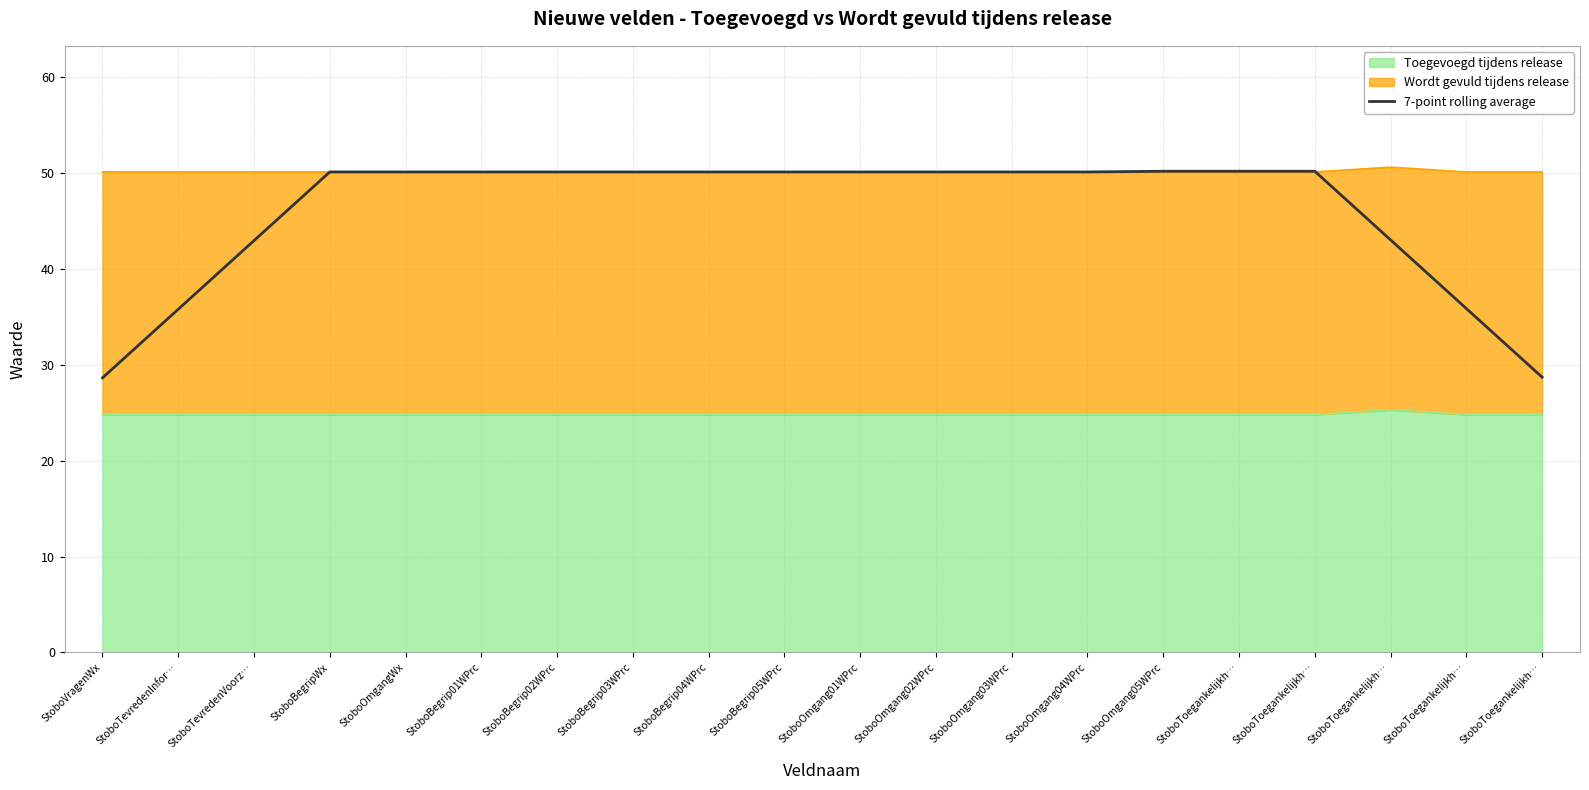

Reading left to right, list all the values displayed in this chart.

StoboVragenWx=28.6	StoboTevredenInfor…=35.8	StoboTevredenVoorz…=42.9	StoboBegripWx=50.1	StoboOmgangWx=50.1	StoboBegrip01WPrc=50.1	StoboBegrip02WPrc=50.1	StoboBegrip03WPrc=50.1	StoboBegrip04WPrc=50.1	StoboBegrip05WPrc=50.1	StoboOmgang01WPrc=50.1	StoboOmgang02WPrc=50.1	StoboOmgang03WPrc=50.1	StoboOmgang04WPrc=50.1	StoboOmgang05WPrc=50.2	StoboToegankelijkh…=50.2	StoboToegankelijkh…=50.2	StoboToegankelijkh…=43.0	StoboToegankelijkh…=35.9	StoboToegankelijkh…=28.7